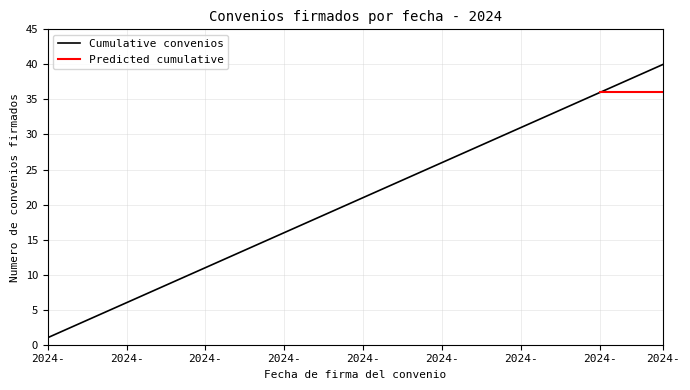

True or false: the data has more than 2 interior local peaks.

False